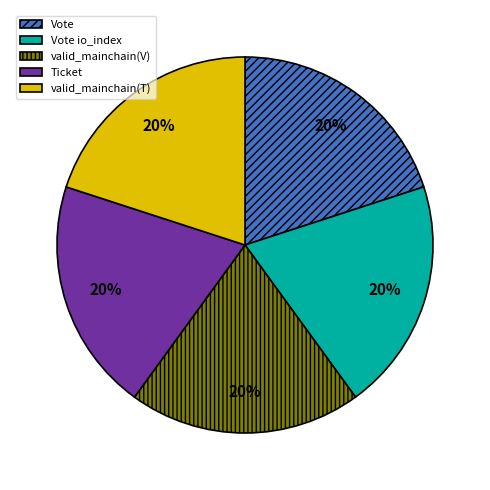

To the nearest percent, what percentage of the pie is Vote?

20%